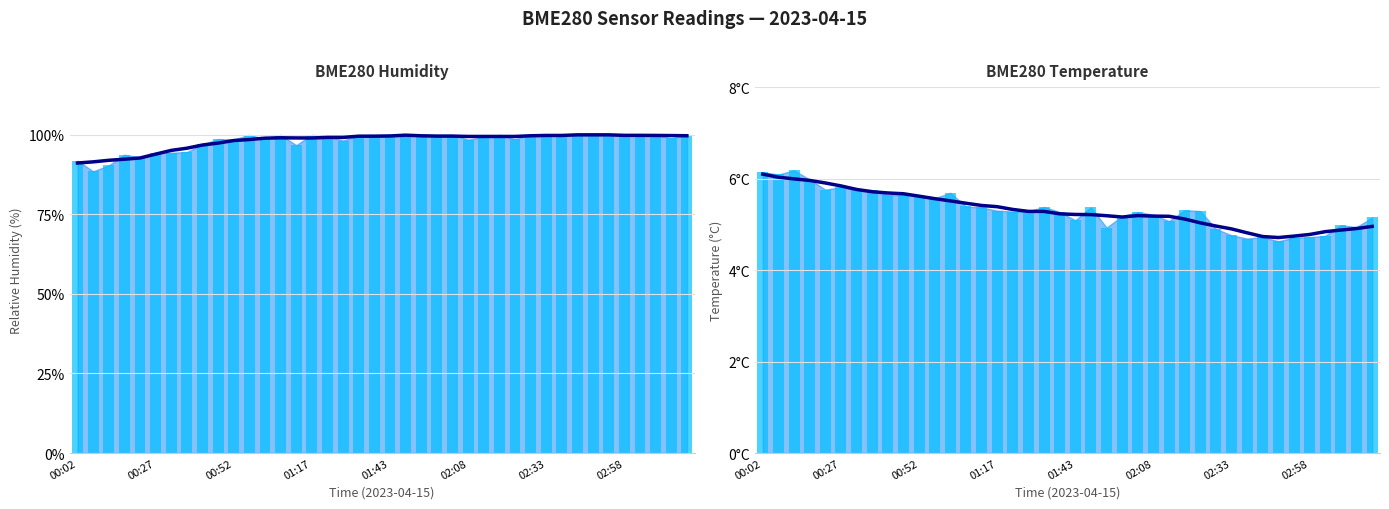

Which series reaches the maximum Y coordinate?

7-Pt Avg Humidity